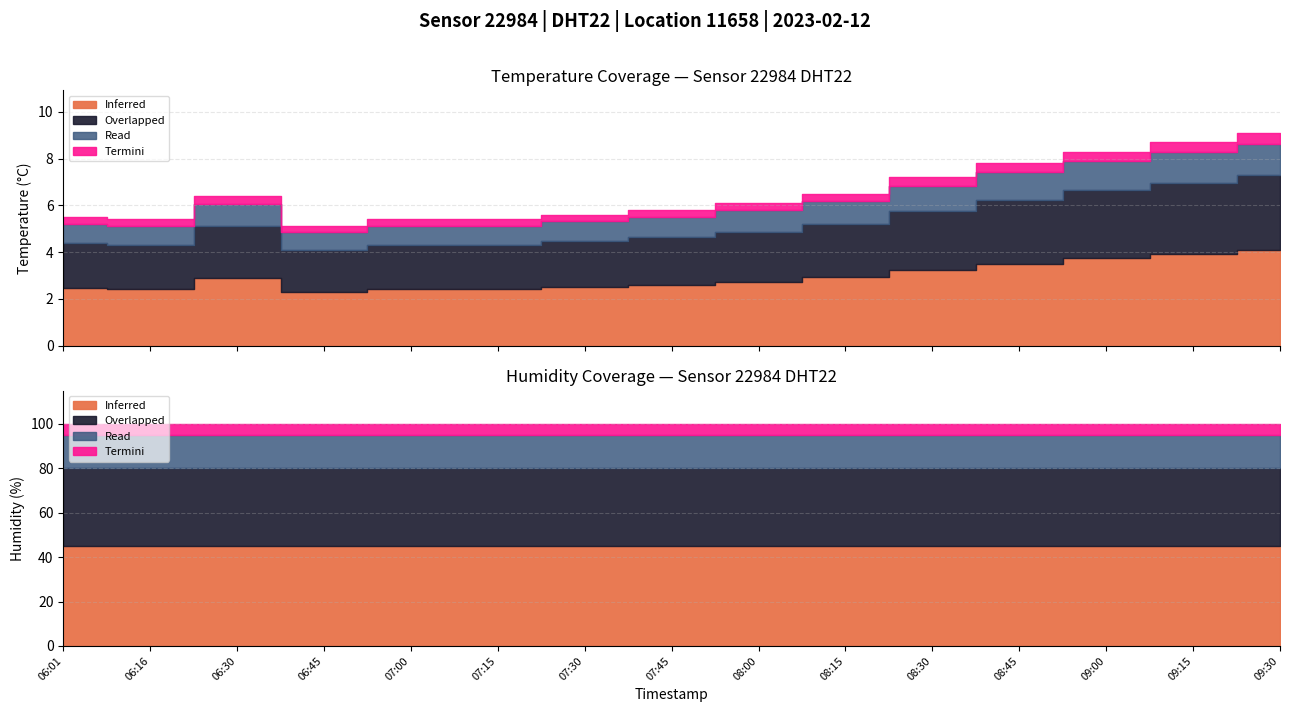

The value of humidity at 09:00 is 164.7. True or false?

False